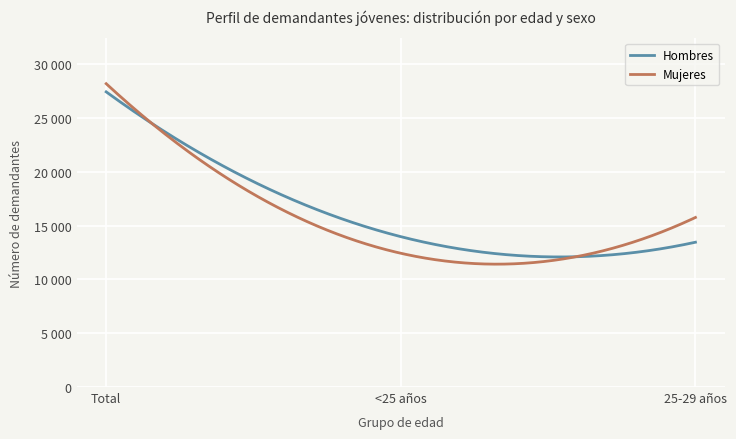

What is the average value of the Hombres series?

18281